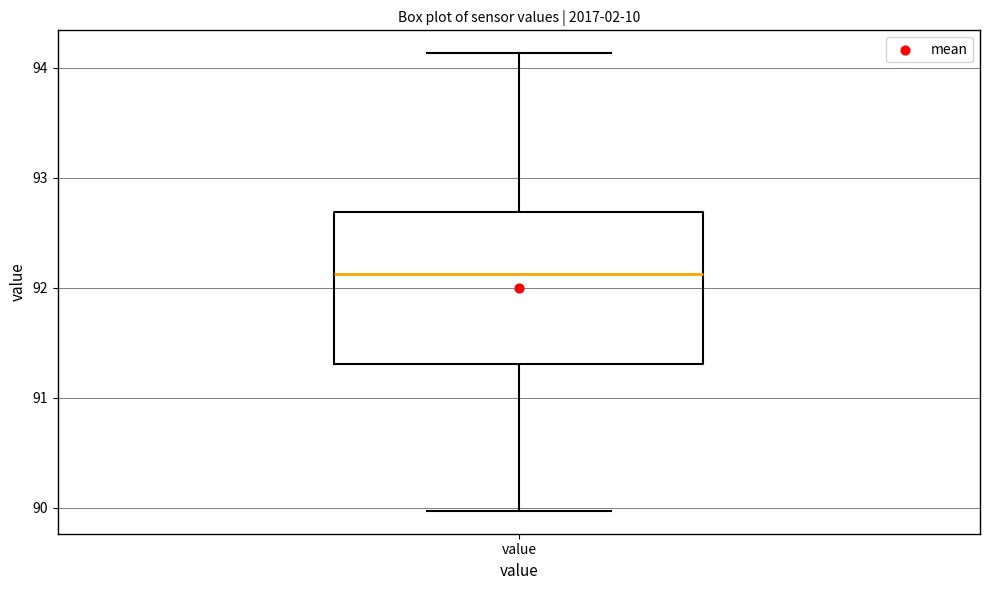

Read this box plot against the y-axis: the position of the median line, the range covered by the box, and the ends of both whiskers. The values are not printed on the chart, so give them approximately, as read against the axis.

median 92.1, box 91.3 to 92.7, whiskers 90.0 to 94.1